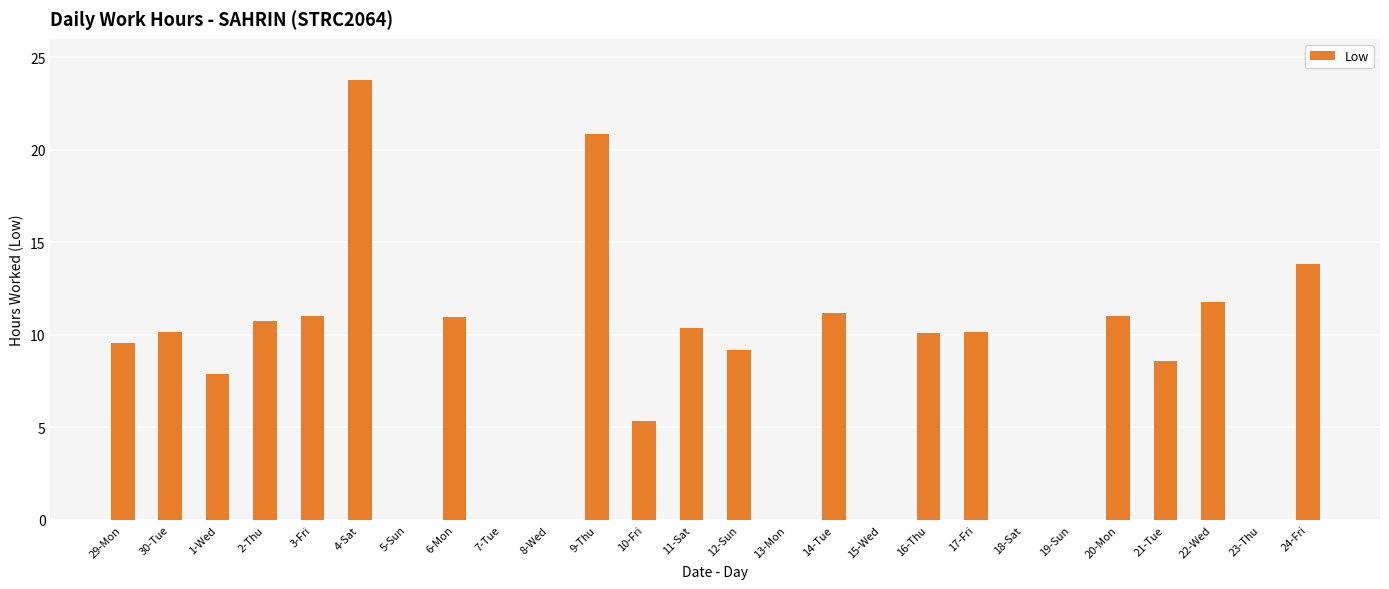

What is the sum of the values at 23-Thu and 16-Thu?

10.1